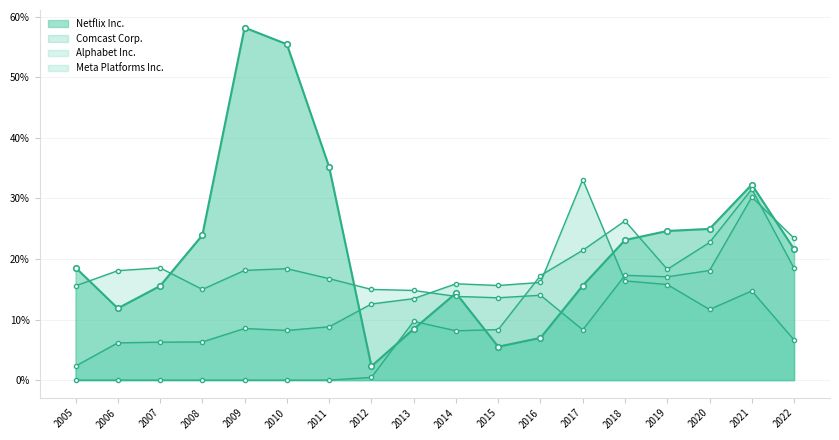

At which category does Comcast Corp. reach its first local valley?

2010